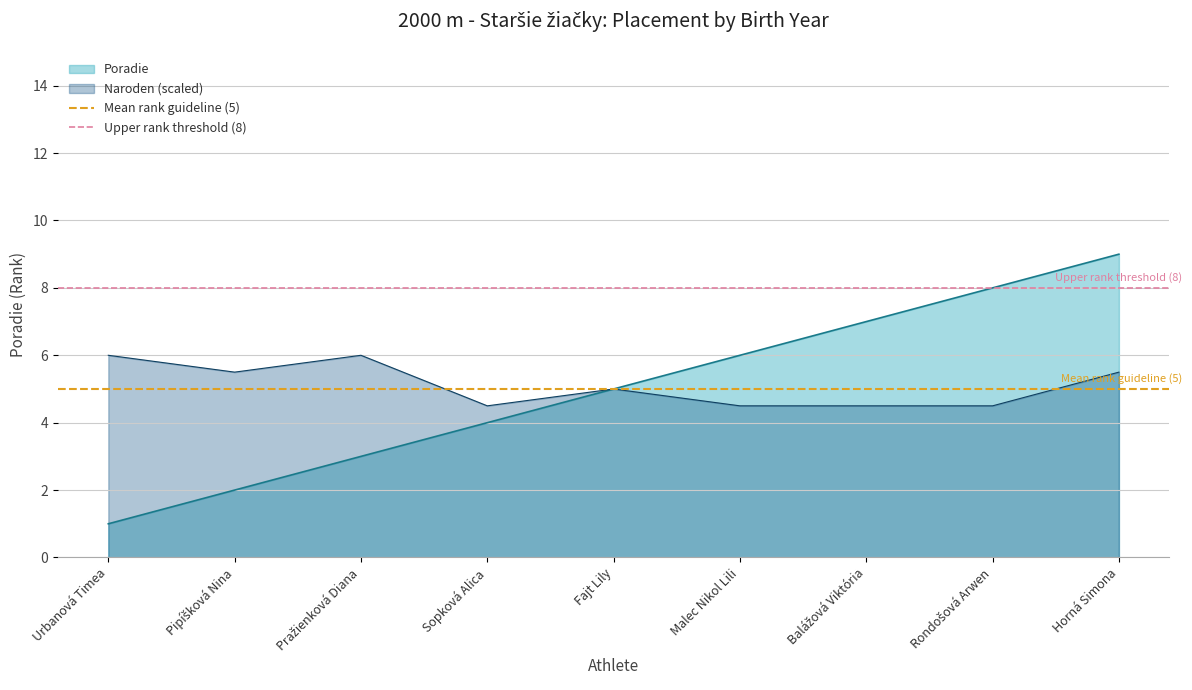

At how many categories does at least one series exceed 7?

2